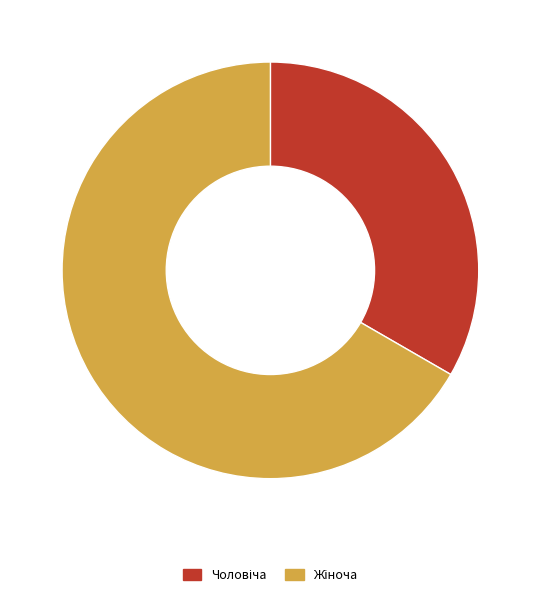

Is there any slice that represents more than half of the pie?

Yes